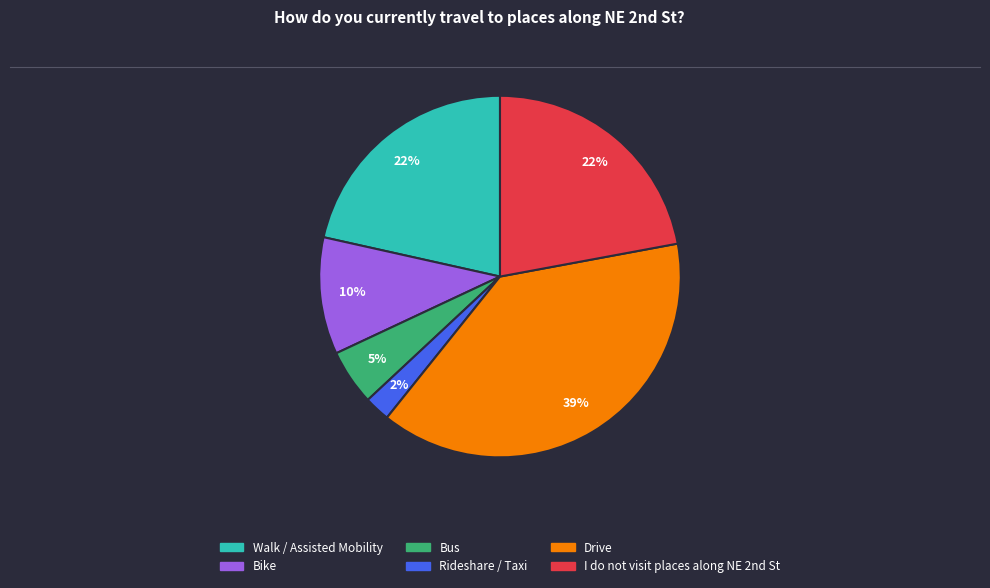

Count the number of slices in the pie.

6